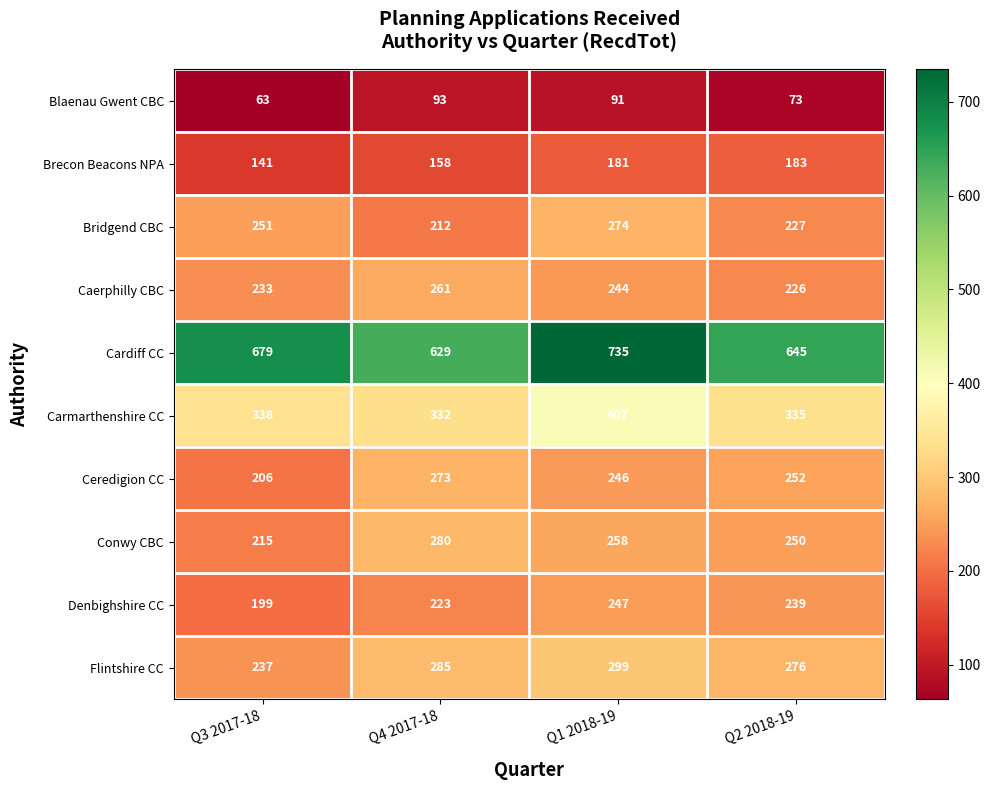

What is the average value of the Blaenau Gwent CBC series?

80